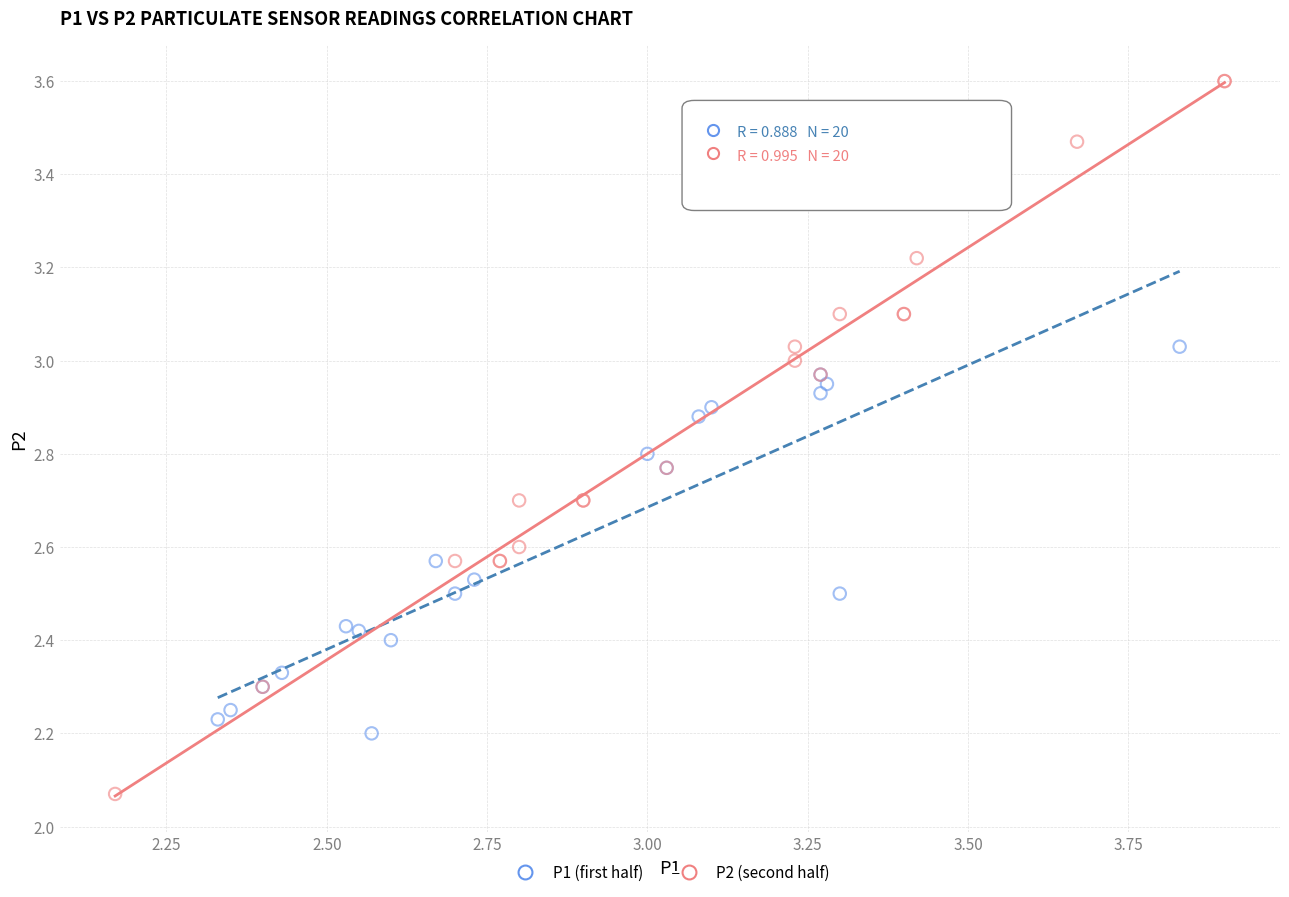

What are all the series names shown in the legend?

P1 (first half), P2 (second half)